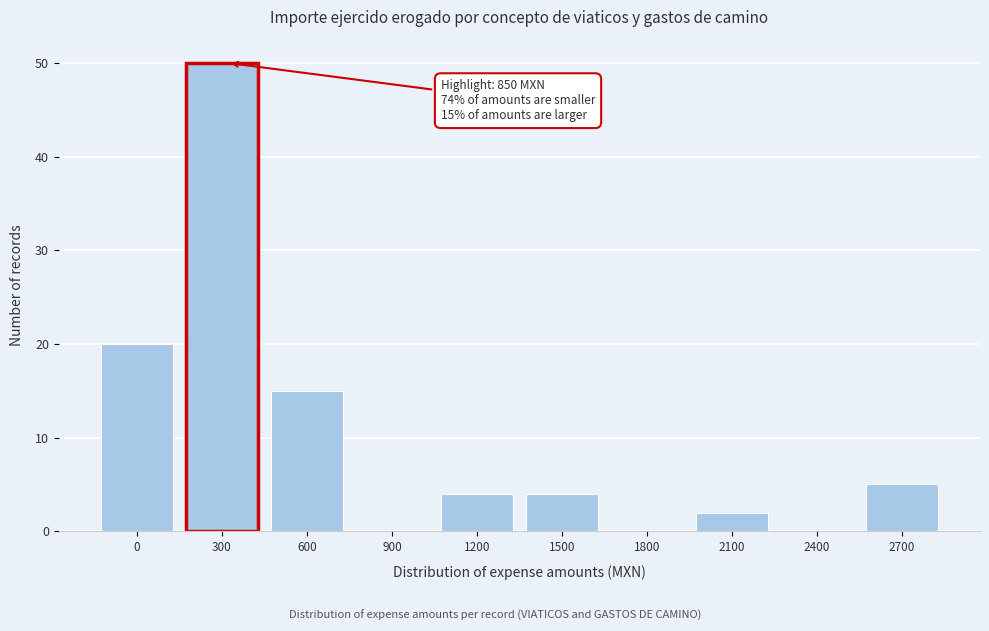

Reading left to right, transcribe all the data shown in this chart.

0=20	300=50	600=15	900=0	1200=4	1500=4	1800=0	2100=2	2400=0	2700=5